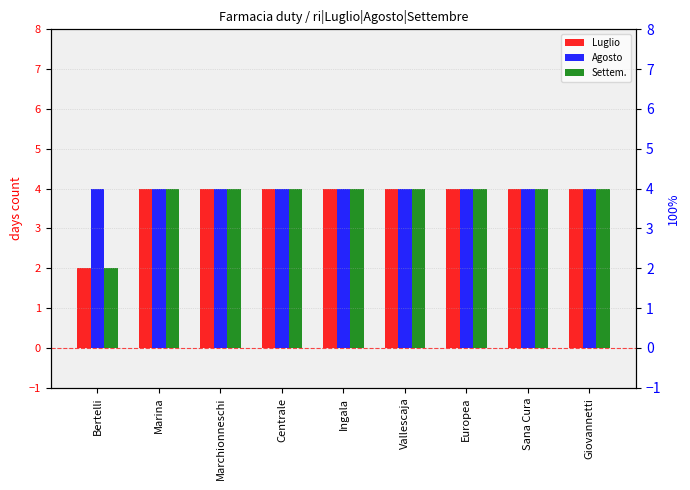

Does the chart contain stacked bars?

No